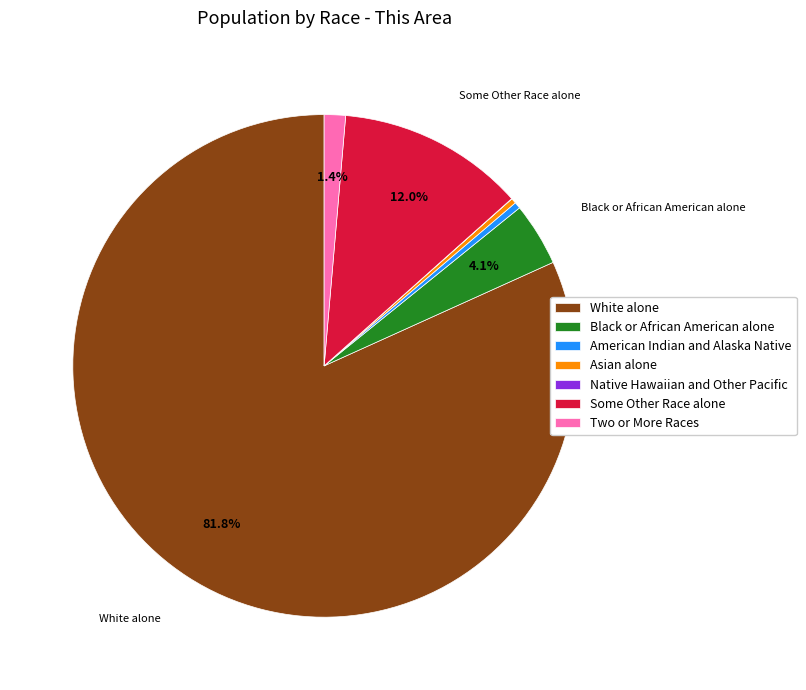

Which category accounts for the majority?

White alone